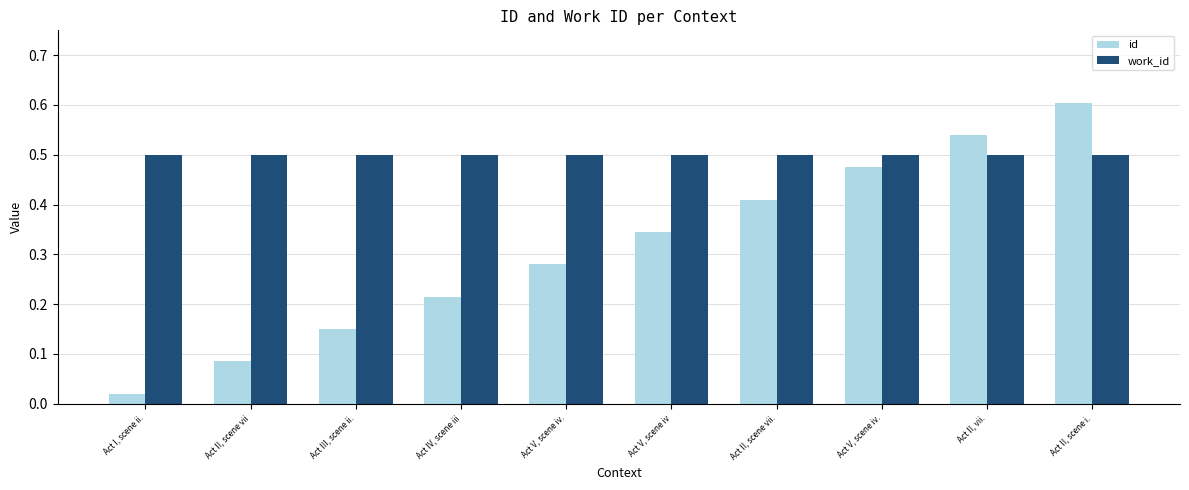

The id series shows 0.0 at Act I, scene ii.. True or false?

True